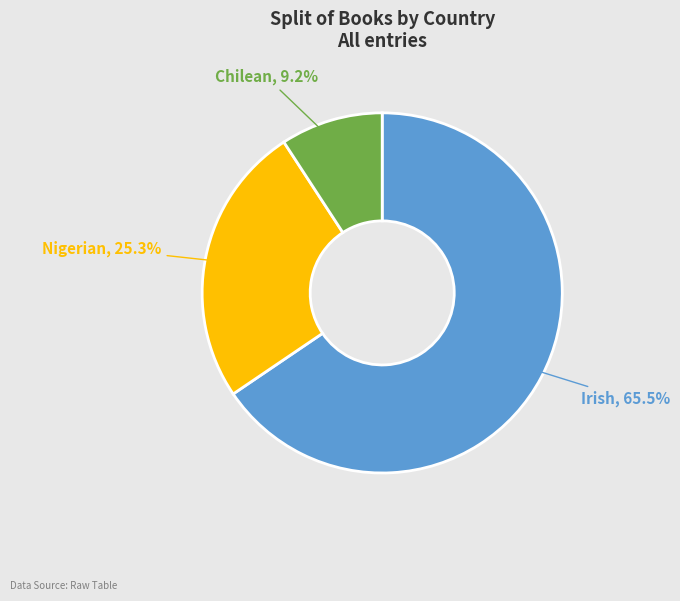

Count the number of slices in the pie.

3